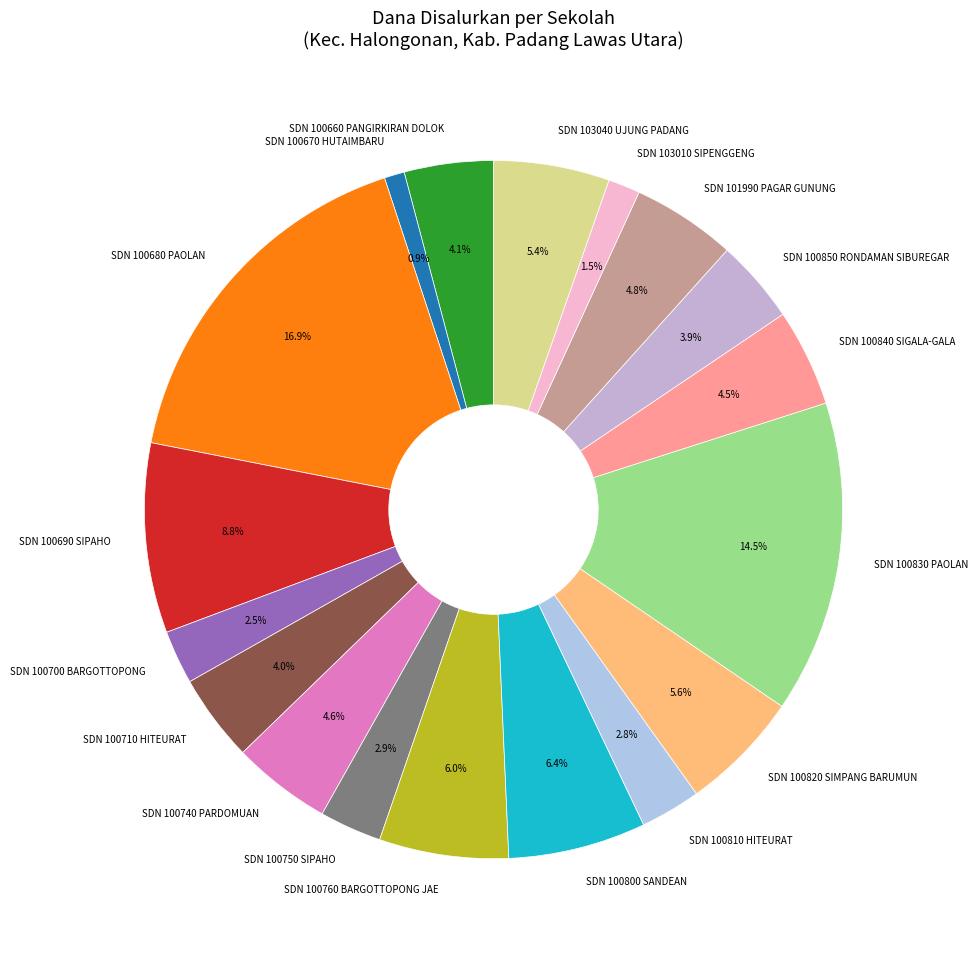

Which slice is the smallest?

SDN 100670 HUTAIMBARU